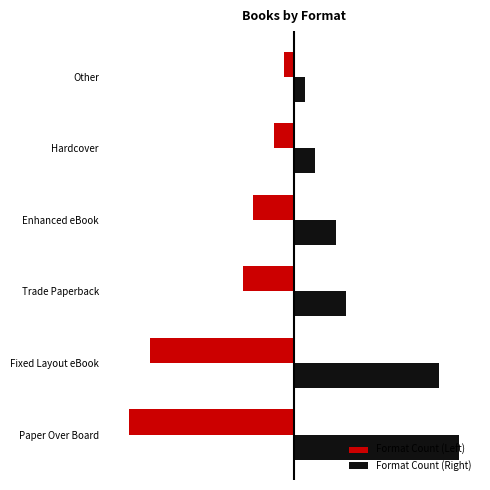

List the labels in order of Format Count (Left) value, largest first.

Other, Hardcover, Enhanced eBook, Trade Paperback, Fixed Layout eBook, Paper Over Board